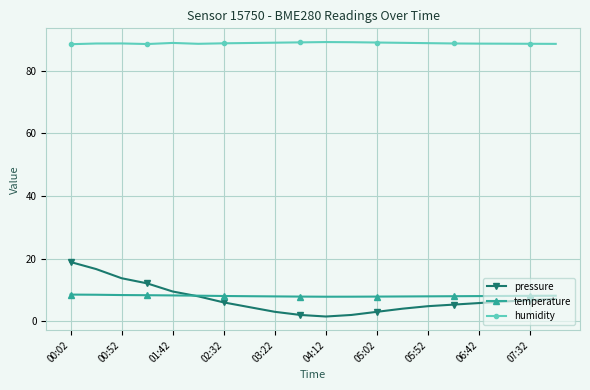

After their last crossing, which series has the higher values: pressure or temperature?

temperature